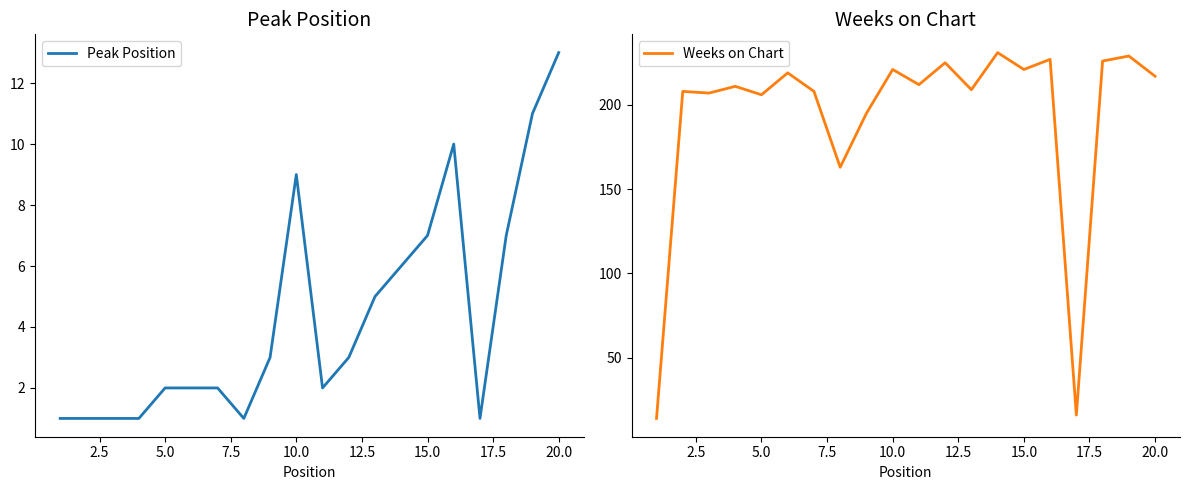

True or false: Weeks on Chart has a value of 221 at 15.0.

True